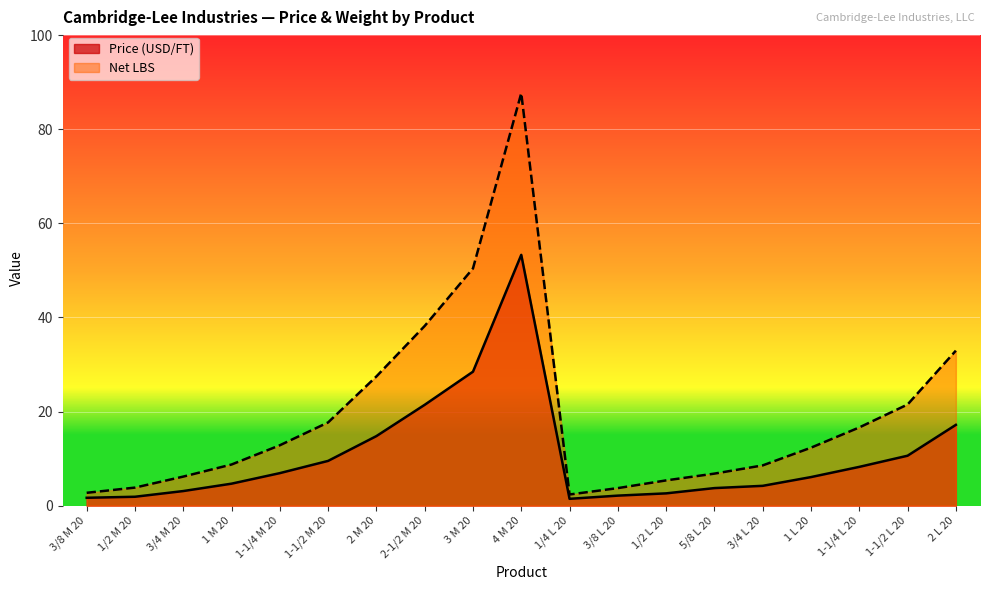

What is the highest value of the Price (USD/FT) series?

53.3